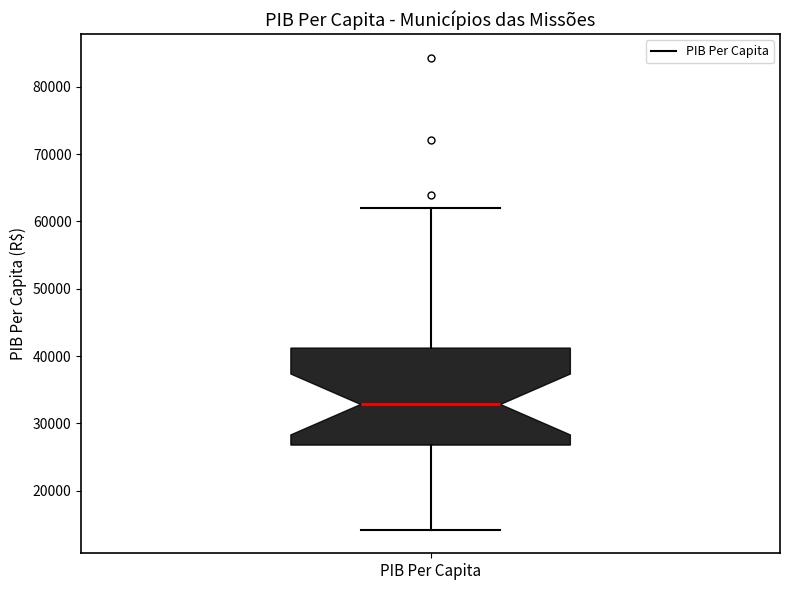

Where does the upper whisker of the box for PIB Per Capita end on the y-axis? The values are not printed on the chart, so give them approximately, as read against the axis.

62000